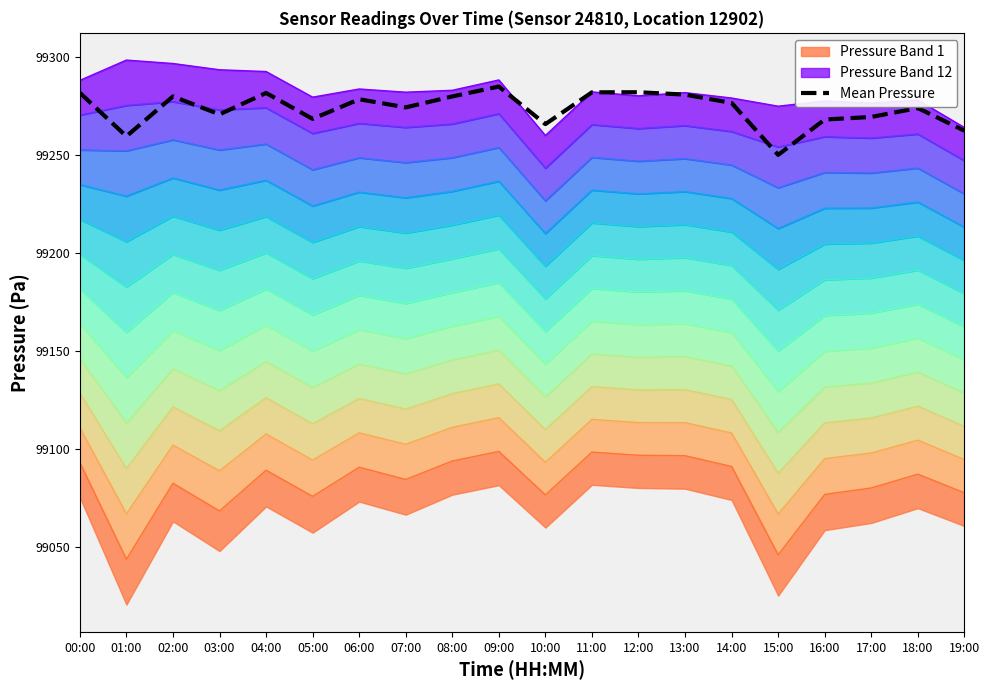

At which category does the data reach its first local valley?

01:00